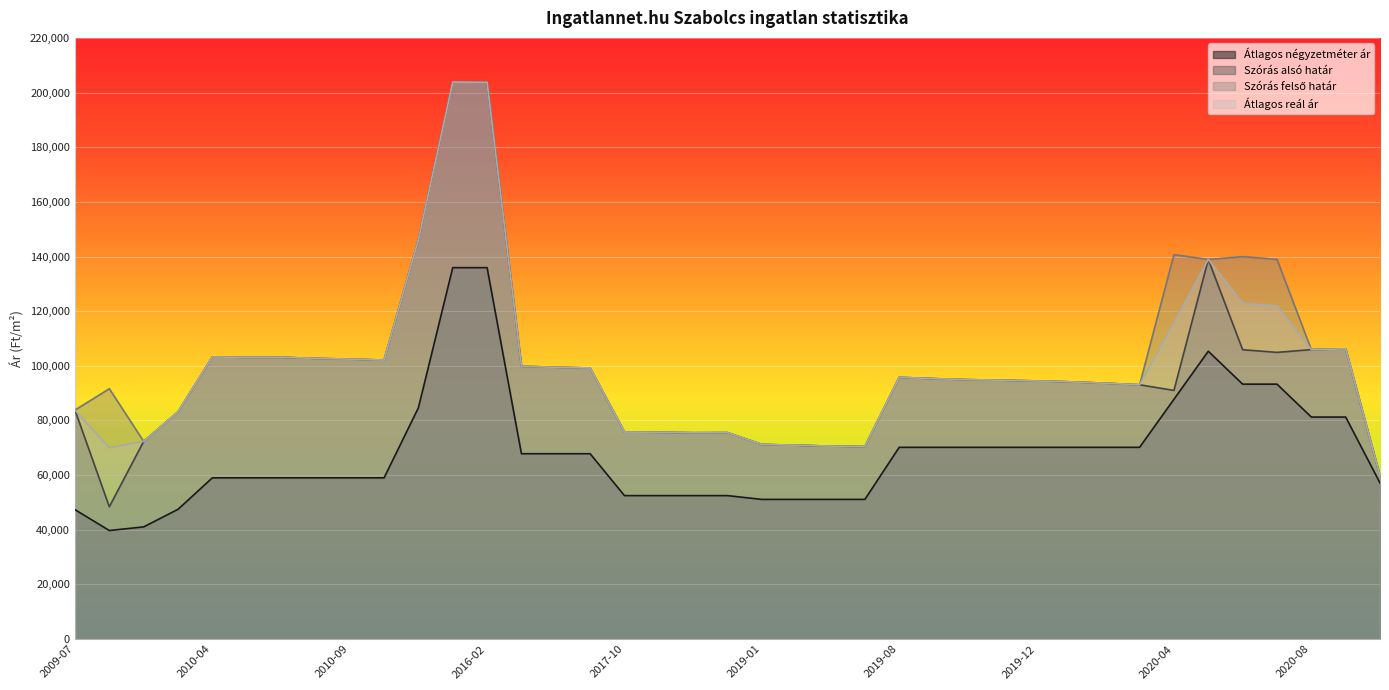

Rank the categories by Szórás alsó határ value from lowest to highest.

2009-09, 2023-03, 2019-04, 2019-03, 2019-02, 2019-01, 2009-10, 2017-12, 2018-01, 2017-11, 2017-10, 2010-03, 2009-07, 2020-04, 2020-03, 2020-02, 2020-01, 2019-12, 2019-11, 2019-10, 2019-09, 2019-08, 2017-05, 2017-04, 2017-03, 2010-10, 2010-09, 2010-08, 2010-05, 2010-06, 2010-04, 2020-07, 2020-06, 2020-08, 2020-09, 2020-05, 2010-11, 2016-02, 2016-01